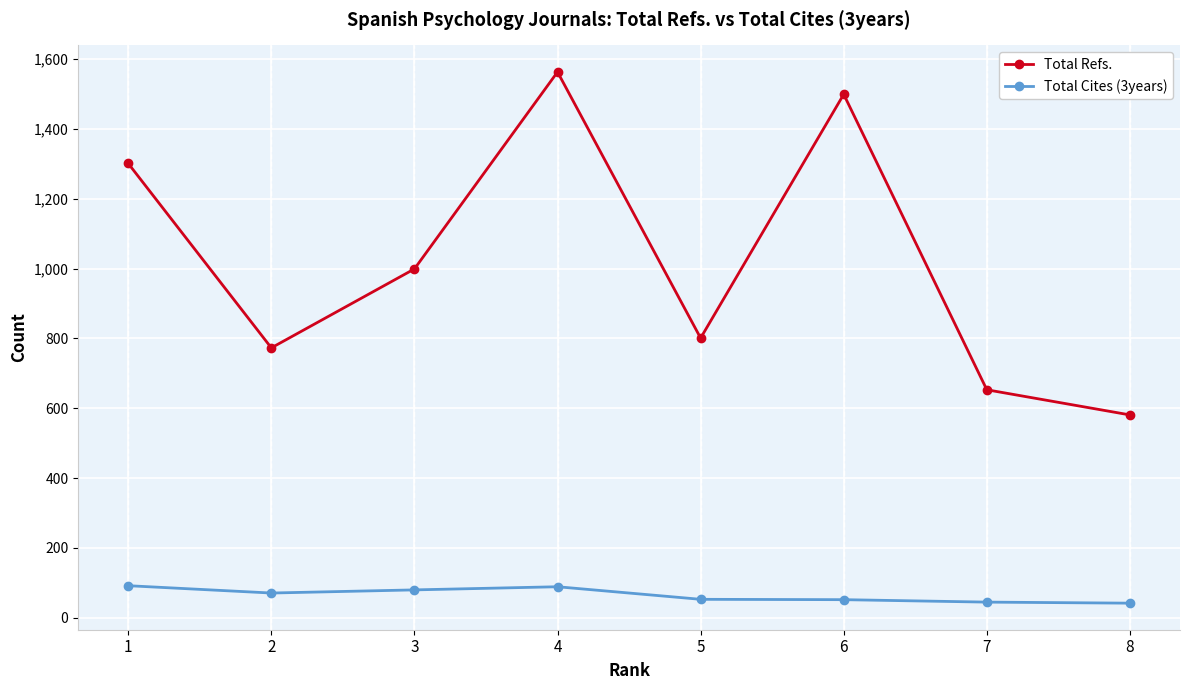

What is the average value of the Total Refs. series?

1021